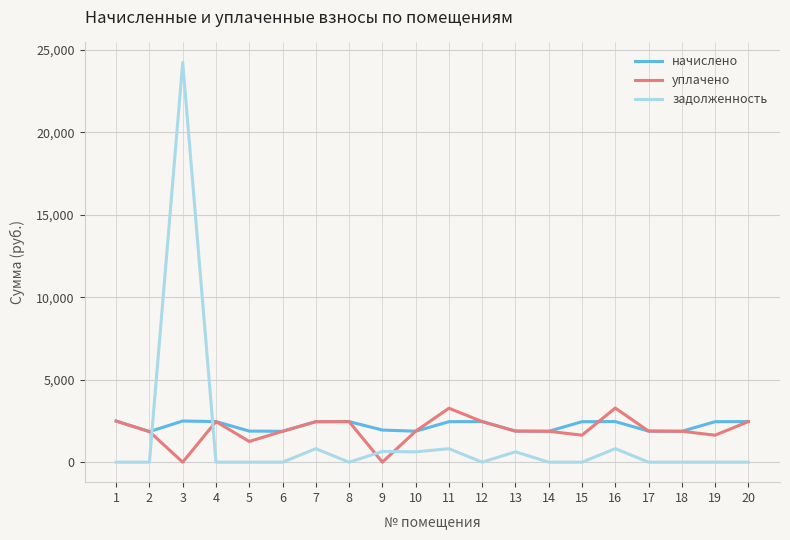

What is the maximum value shown in the chart?

24248.8